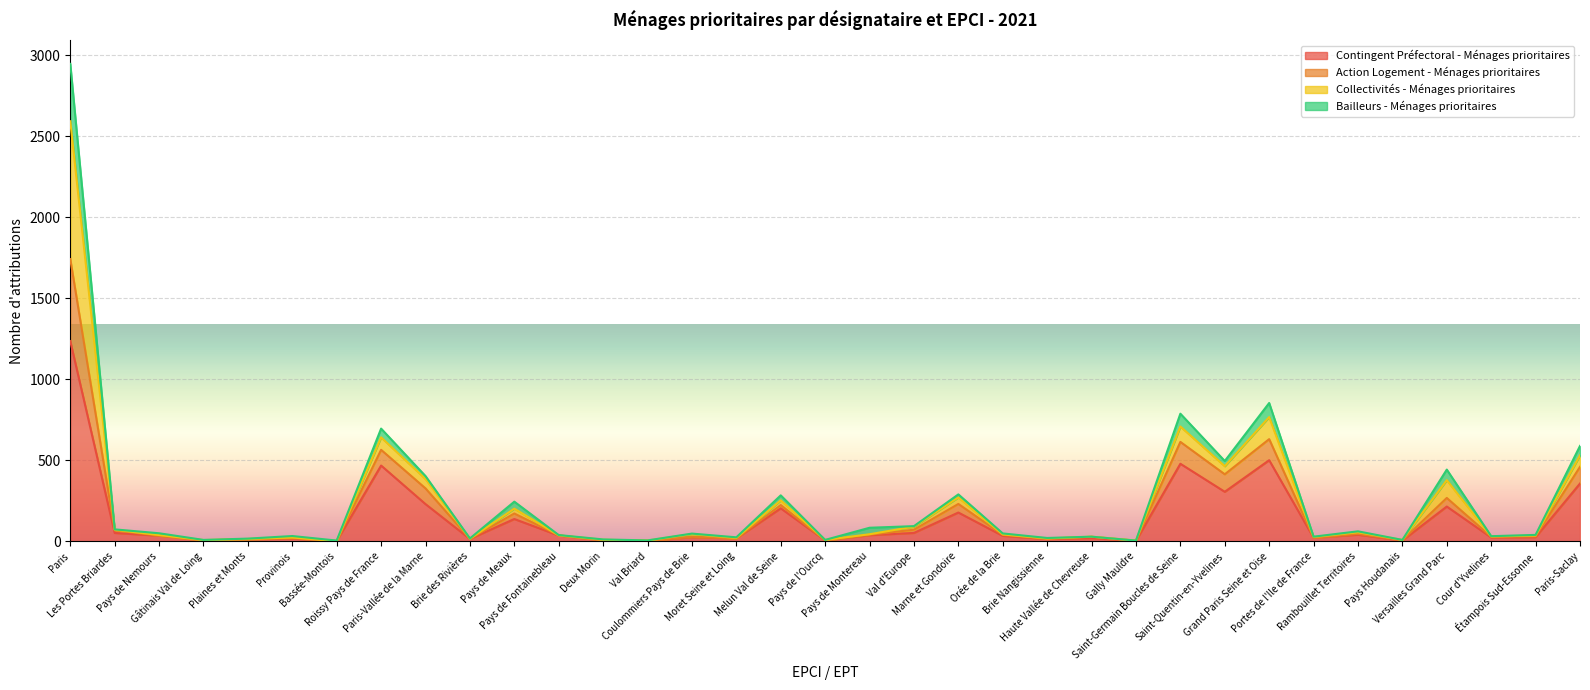

The Contingent Préfectoral - Ménages prioritaires series shows 25 at Coulommiers Pays de Brie. True or false?

True